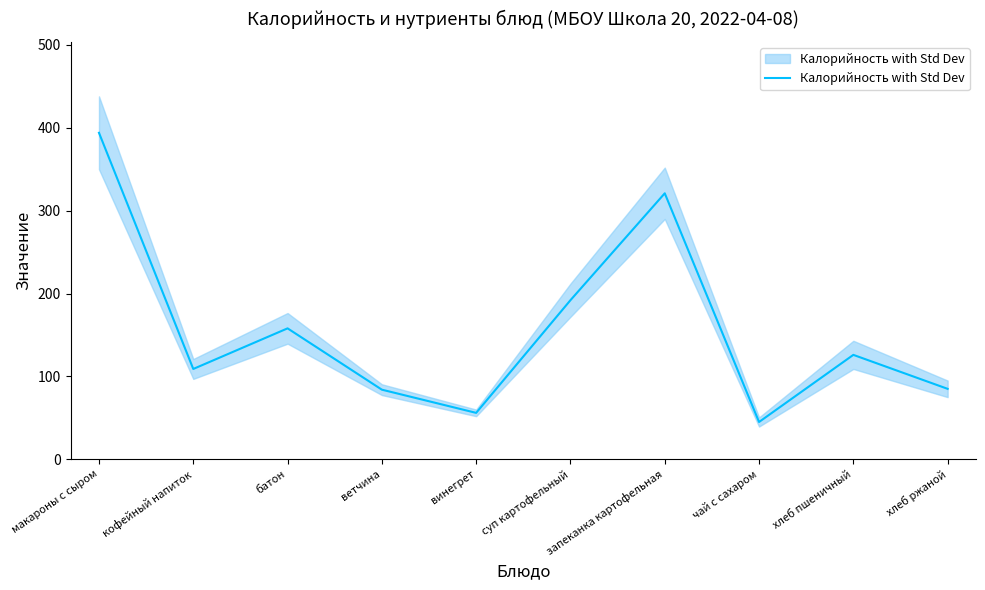

What is the average value?

157